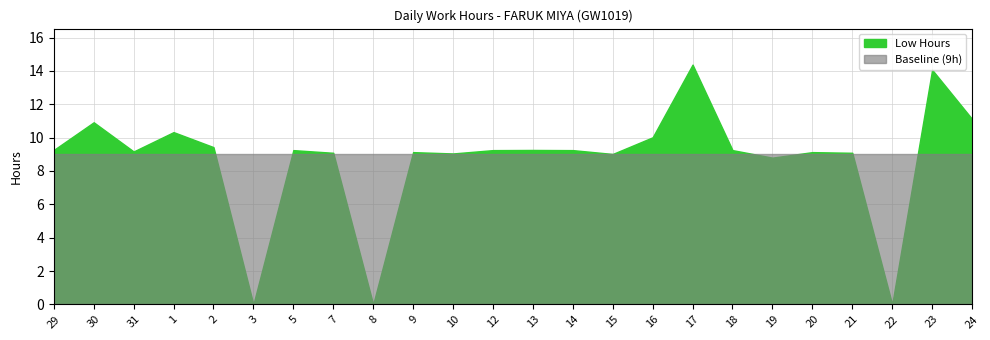

Is the value of Baseline at 10 greater than the value of Low Hours at 16?

No